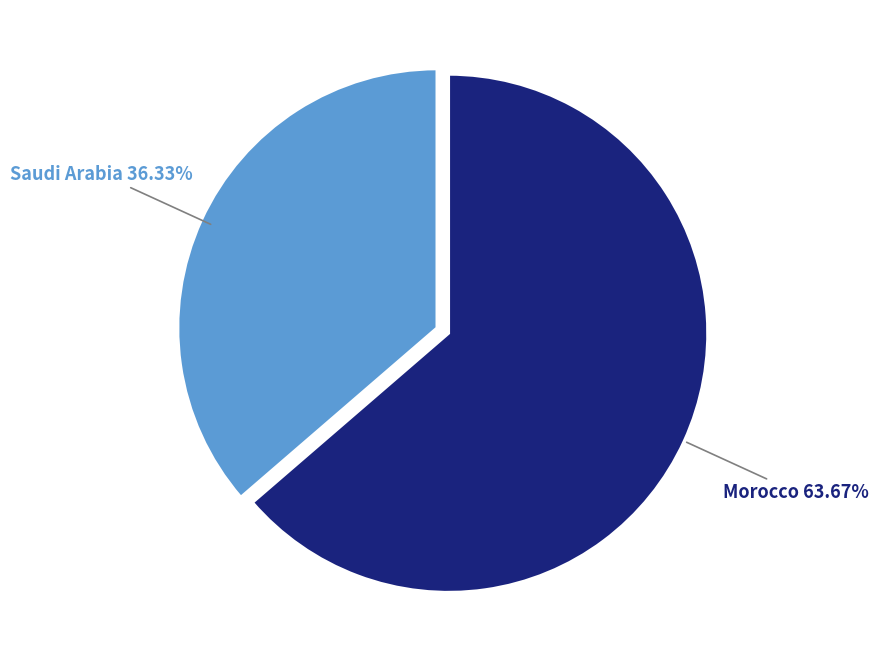

What is the total percentage of Saudi Arabia and Morocco?

100.0%